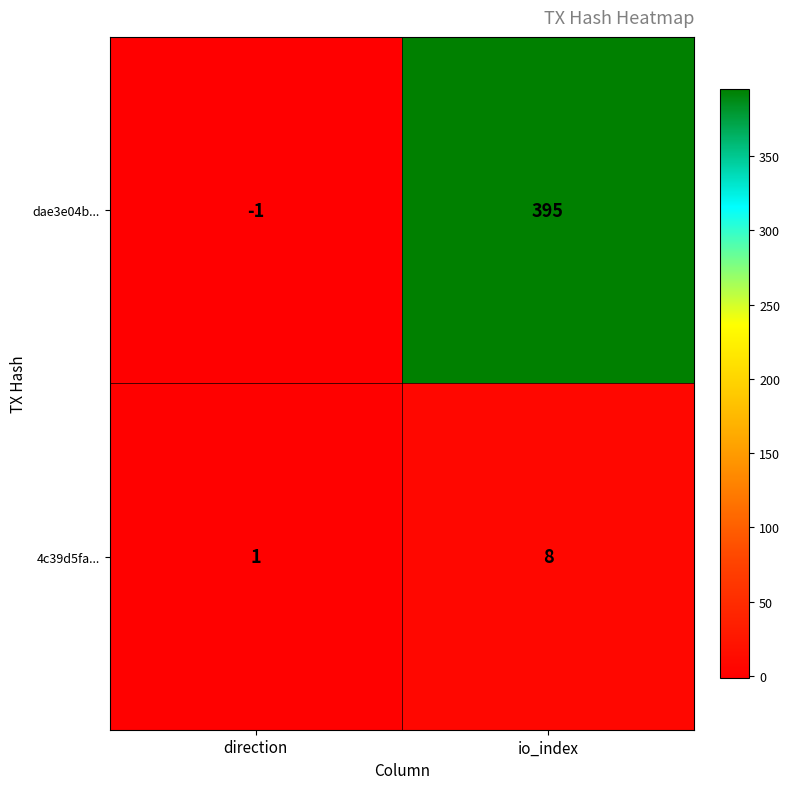

At how many categories does at least one series exceed 214?

1